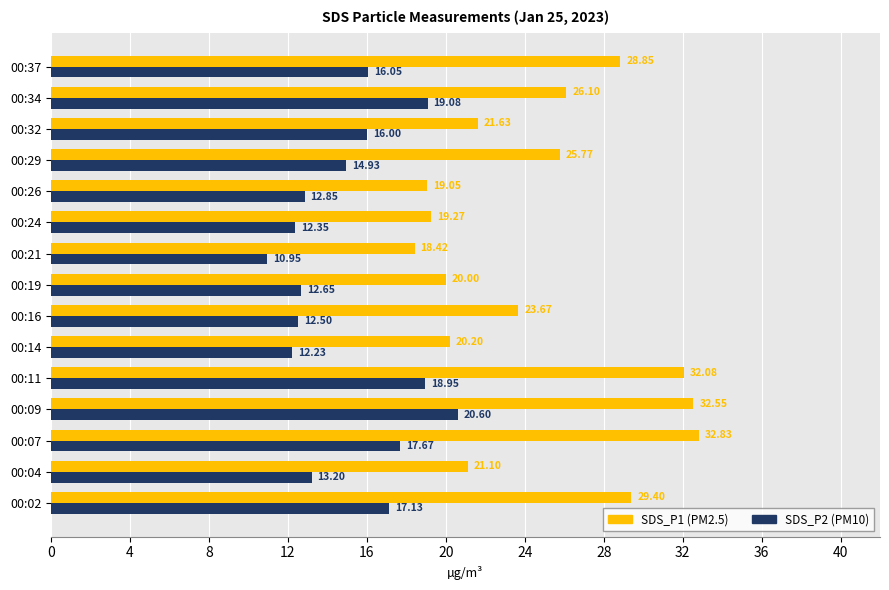

What is the difference between the highest and lowest values at 00:34?

7.0